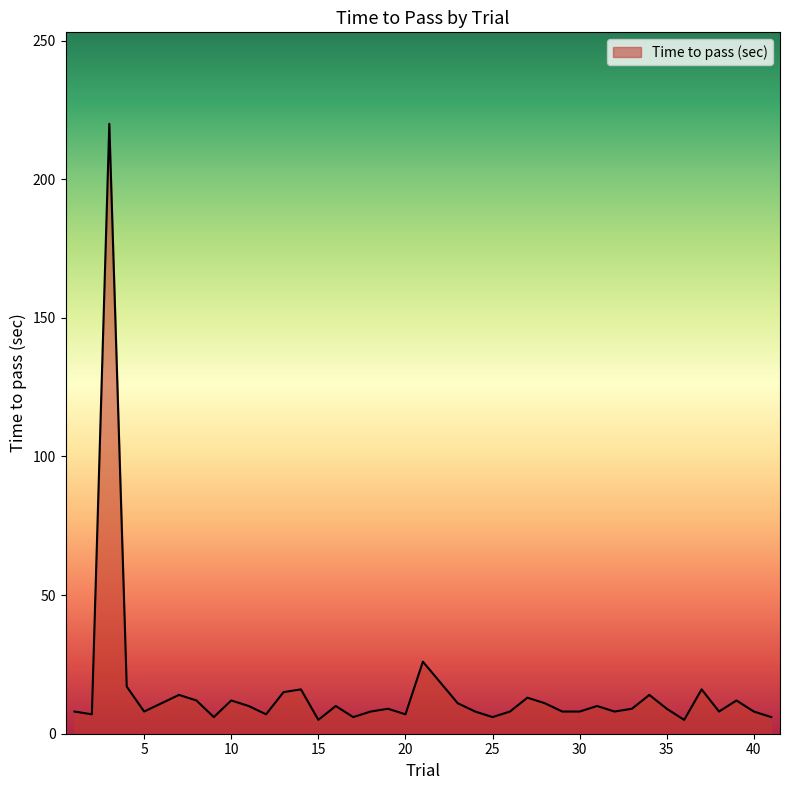

What is the difference between the maximum and minimum values?

215